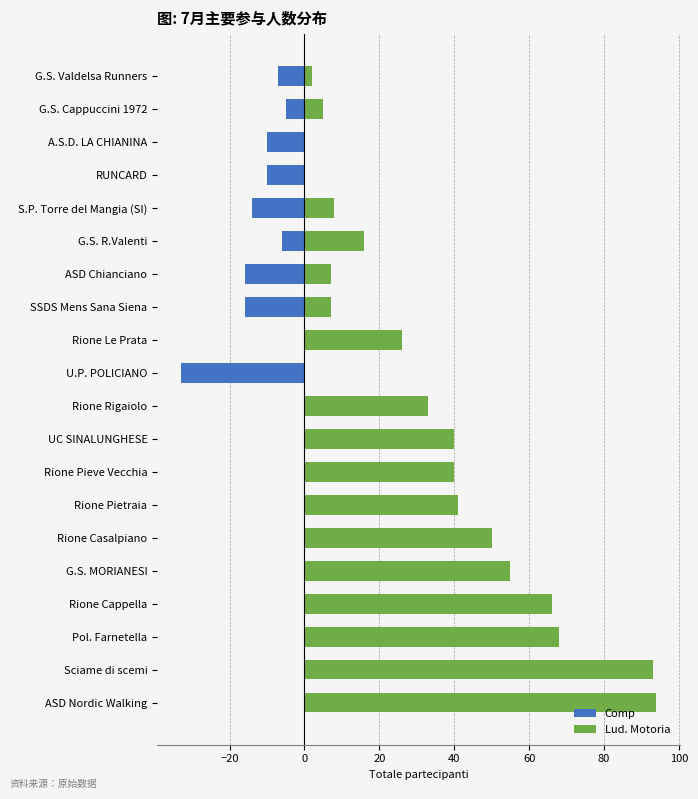

Is it true that Comp equals -12 at Rione Rigaiolo?

False